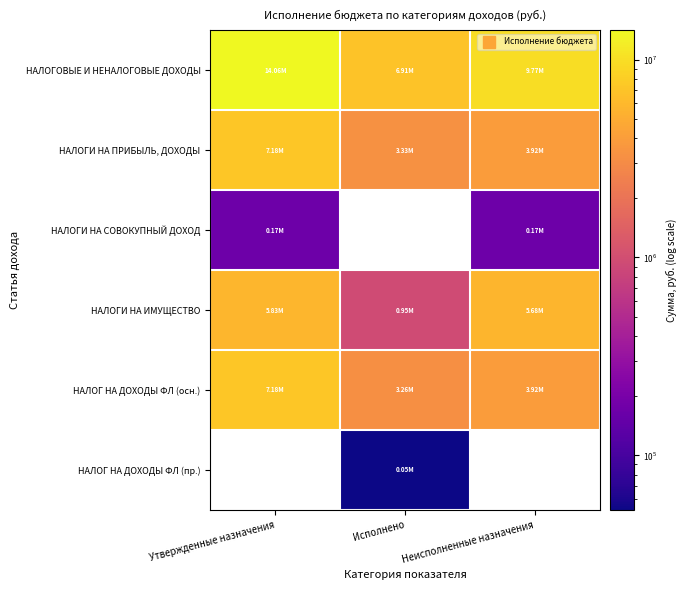

What is the difference between the НАЛОГОВЫЕ И НЕНАЛОГОВЫЕ ДОХОДЫ values at Исполнено and Утвержденные назначения?

7155427.9